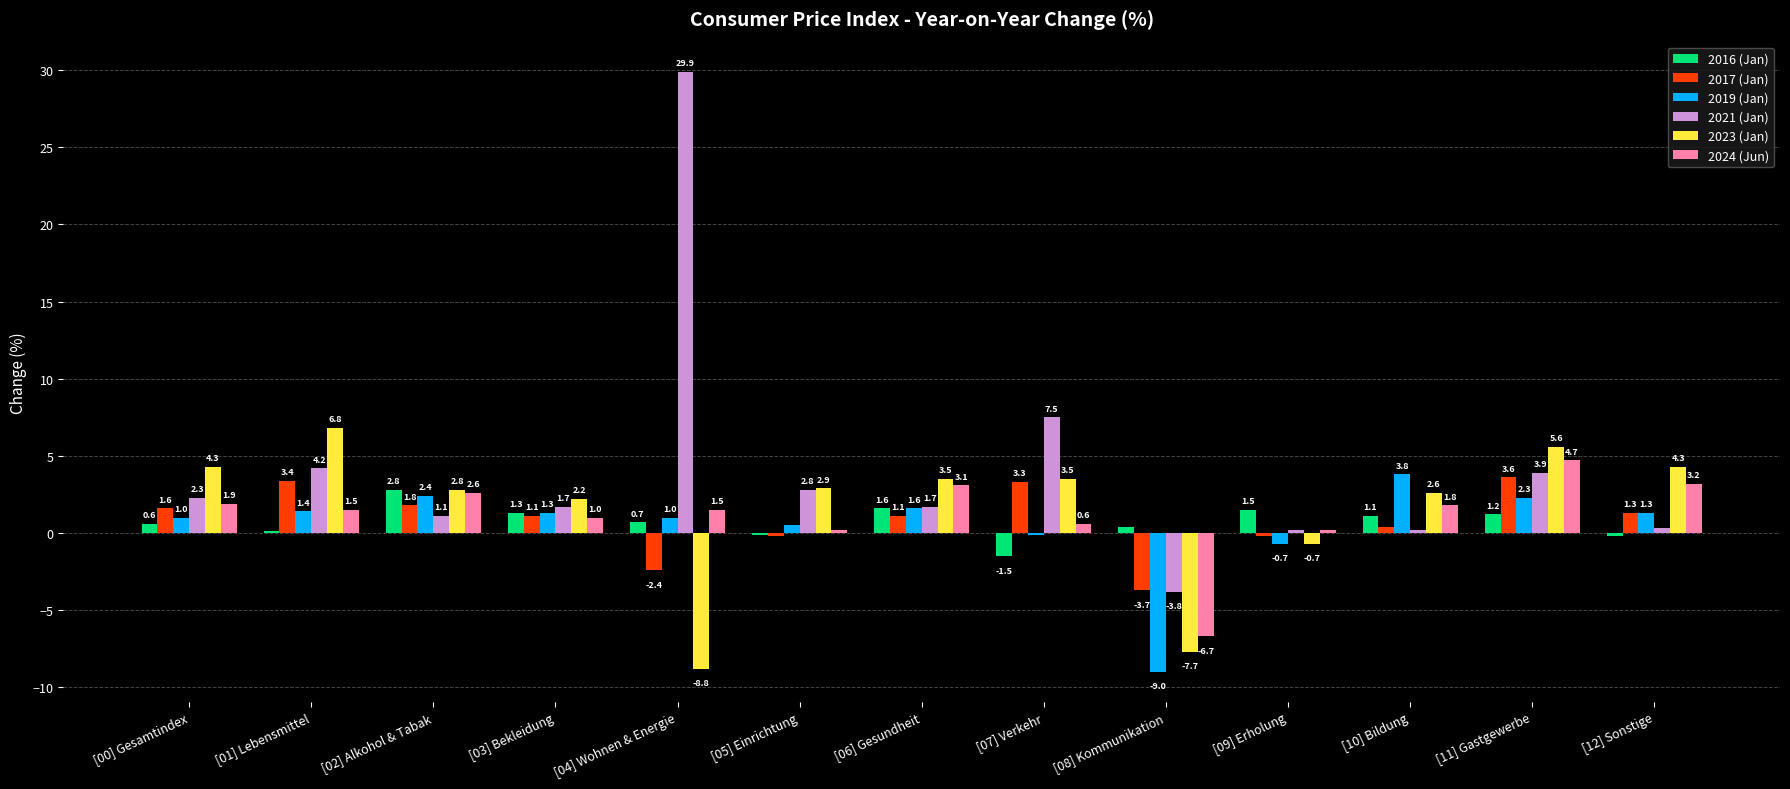

Which category has the highest value in the 2021 (Jan) series?

[04] Wohnen & Energie